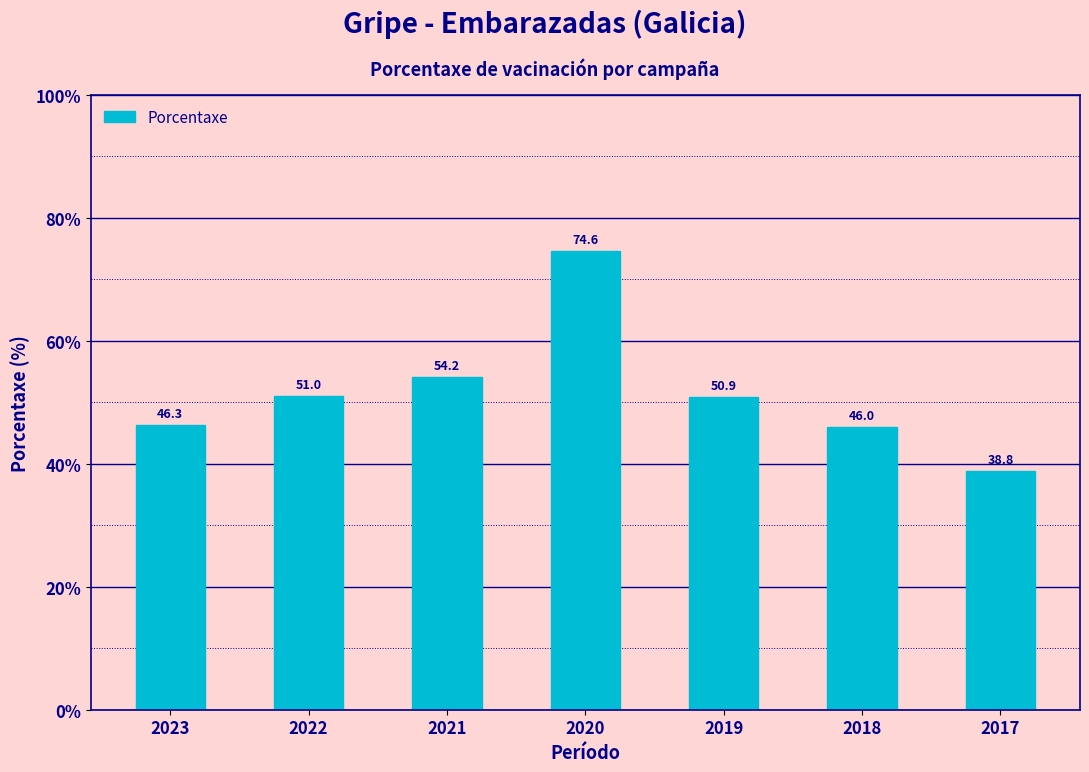

Count the number of categories in the chart.

7